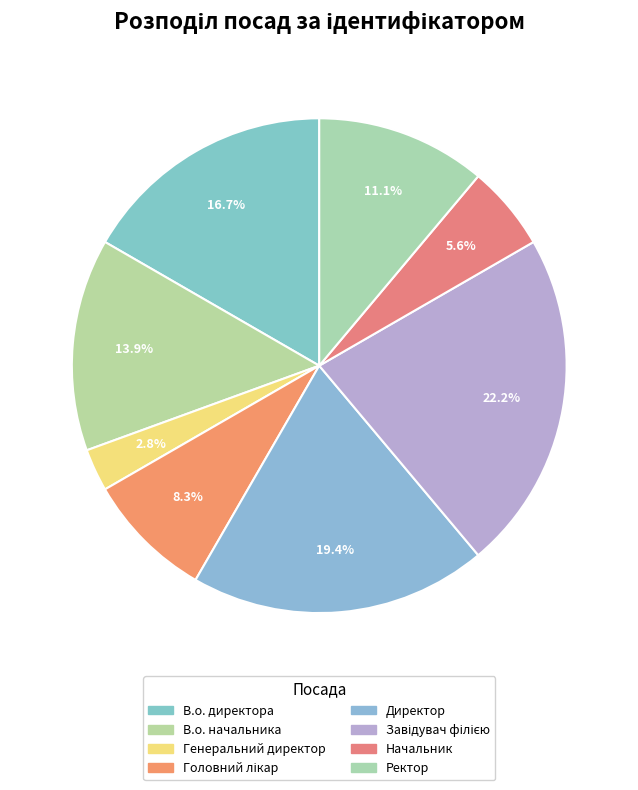

Does В.о. директора account for over 50% of the chart?

No